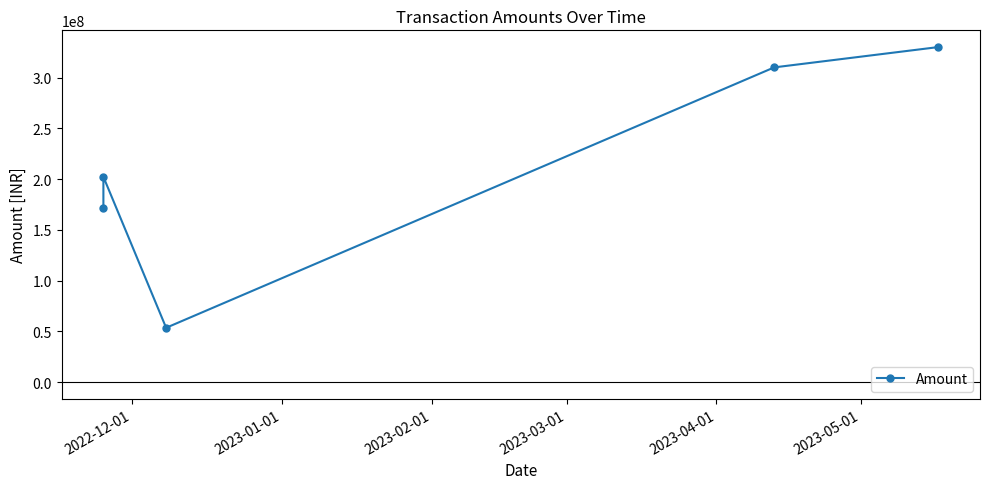

How many values are below 202200000?

2